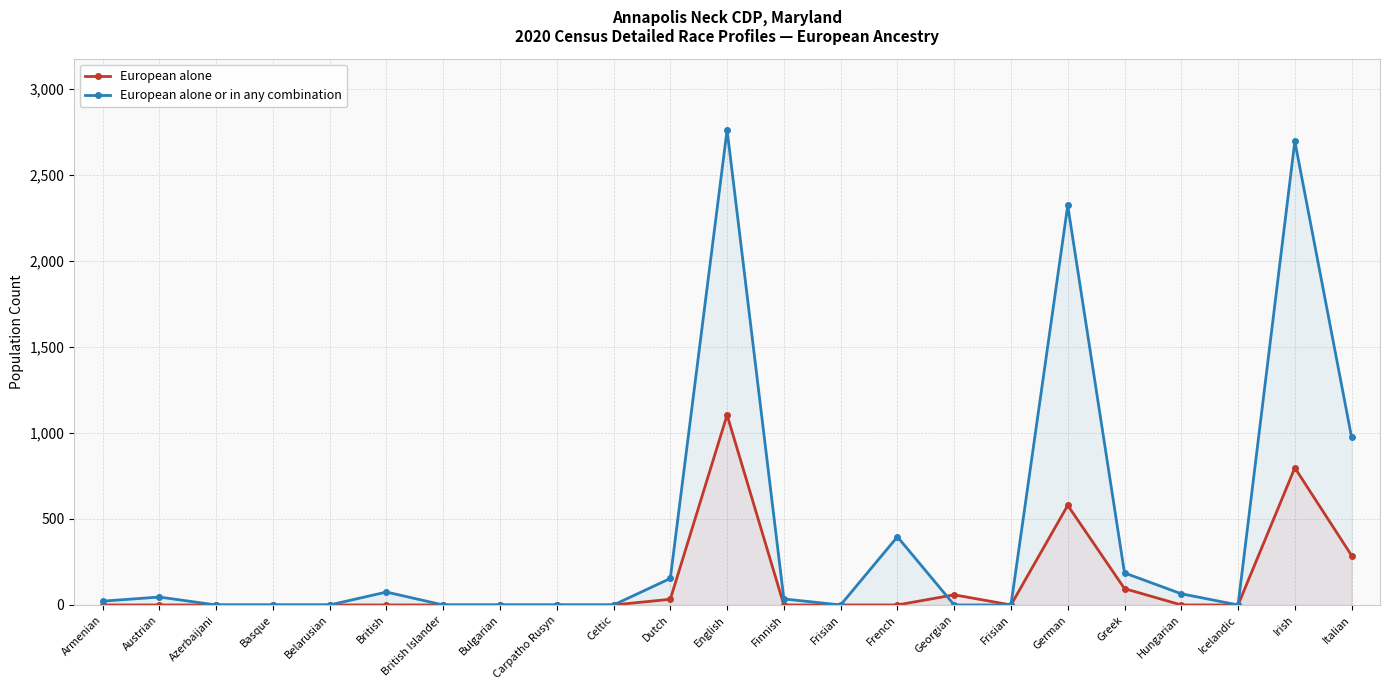

Where do European alone or in any combination and European alone first cross each other?

French and Georgian